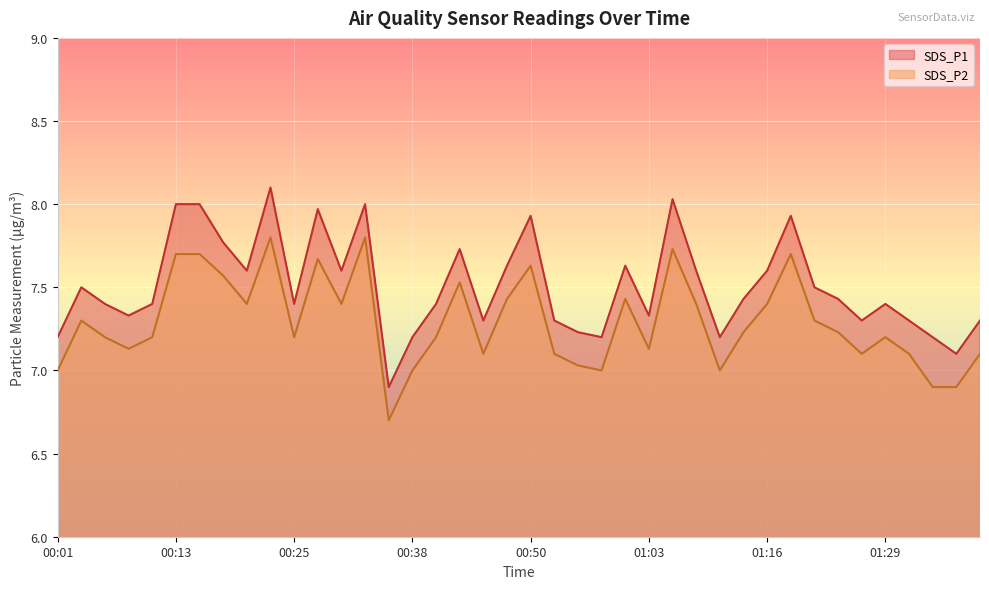

At which category is the sum across all series the highest?

00:23